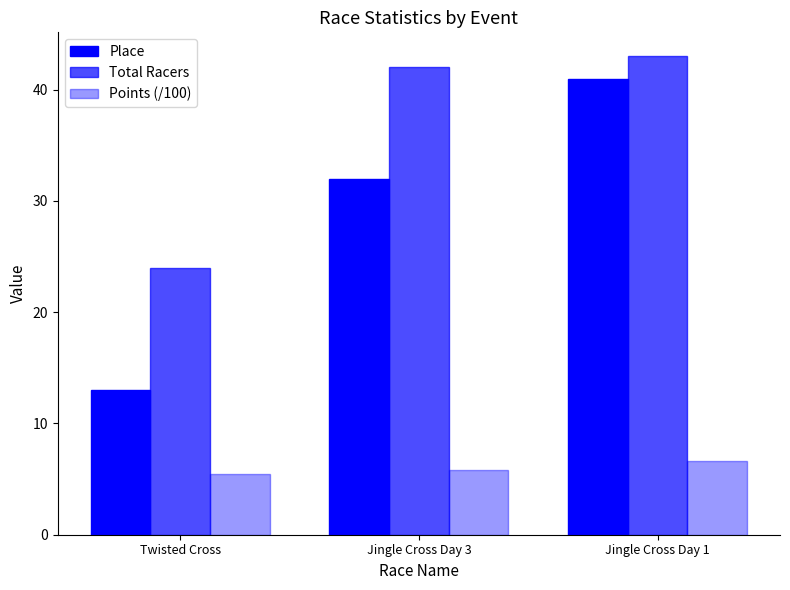

What is the label of the 2nd bar from the right?

Jingle Cross Day 3